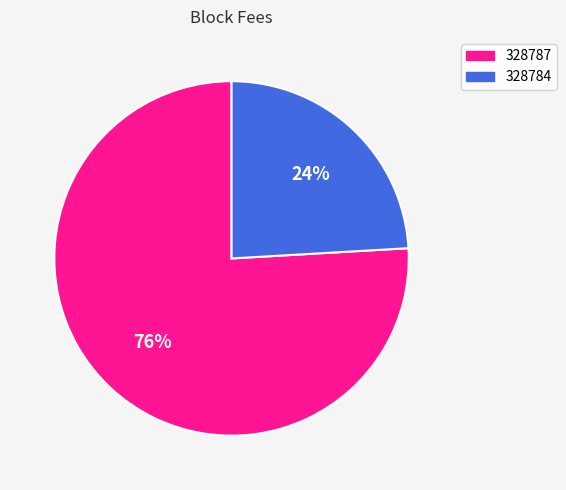

Does any single category account for the majority?

Yes